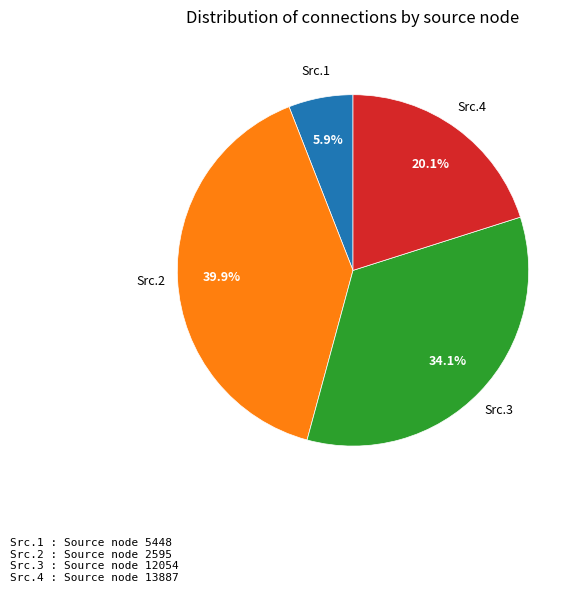

Count the number of slices in the pie.

4